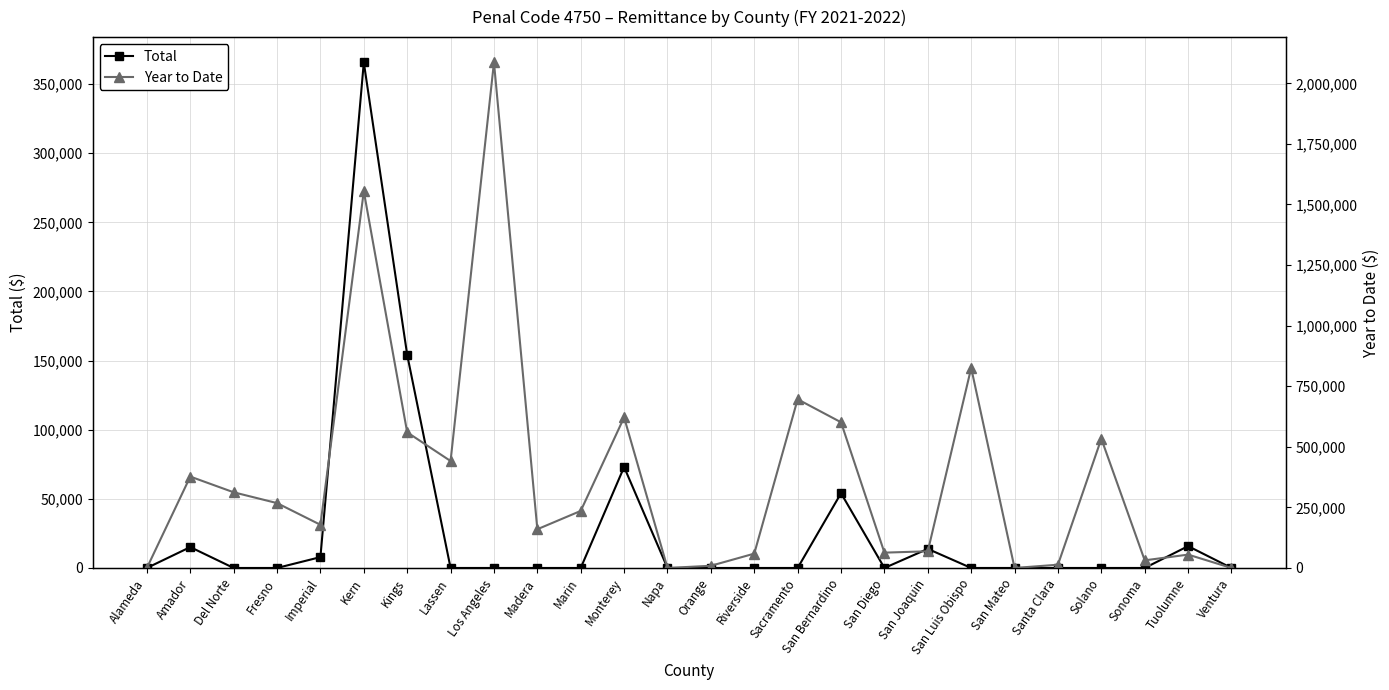

At which label does Total reach its peak?

Kern